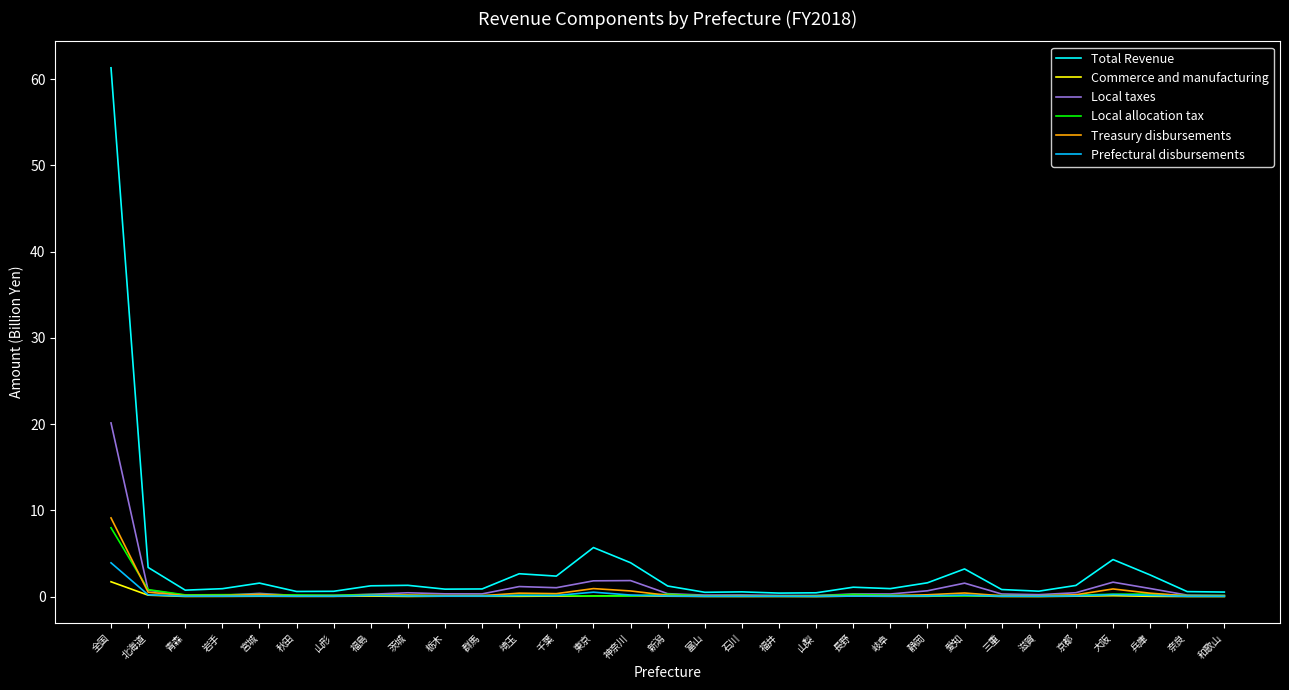

The Local taxes series shows 0.2 at 滋賀. True or false?

True